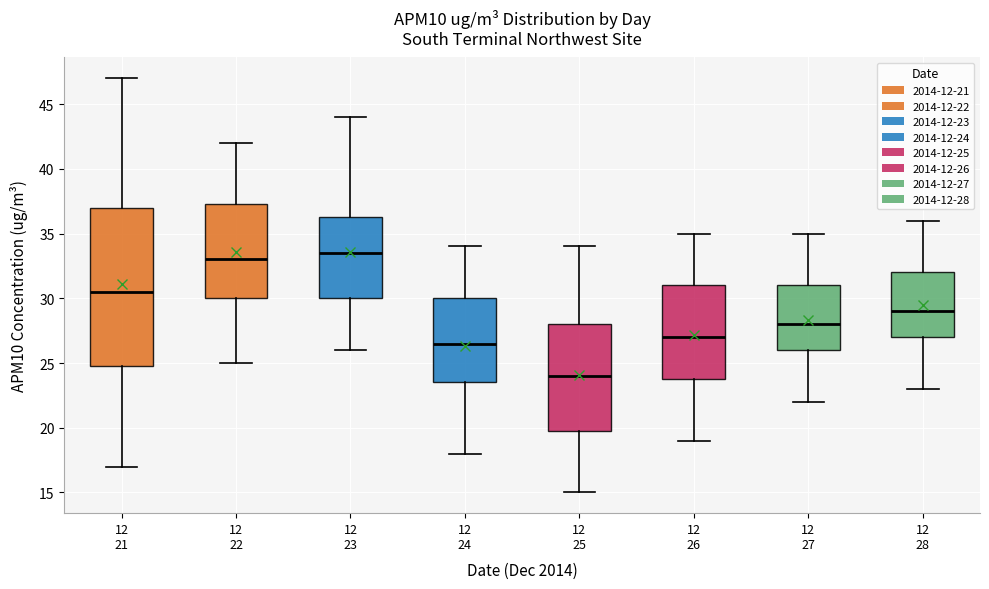

Reading left to right, read every box against the y-axis: the position of its median line, the range the box covers, and the ends of its whiskers. The values are not printed on the chart, so give them approximately, as read against the axis.

12 21: median 30.5, box 25.0 to 37.0, whiskers 17.0 to 47.0
12 22: median 33.0, box 30.0 to 37.5, whiskers 25.0 to 42.0
12 23: median 33.5, box 30.0 to 36.5, whiskers 26.0 to 44.0
12 24: median 26.5, box 23.5 to 30.0, whiskers 18.0 to 34.0
12 25: median 24.0, box 20.0 to 28.0, whiskers 15.0 to 34.0
12 26: median 27.0, box 24.0 to 31.0, whiskers 19.0 to 35.0
12 27: median 28.0, box 26.0 to 31.0, whiskers 22.0 to 35.0
12 28: median 29.0, box 27.0 to 32.0, whiskers 23.0 to 36.0